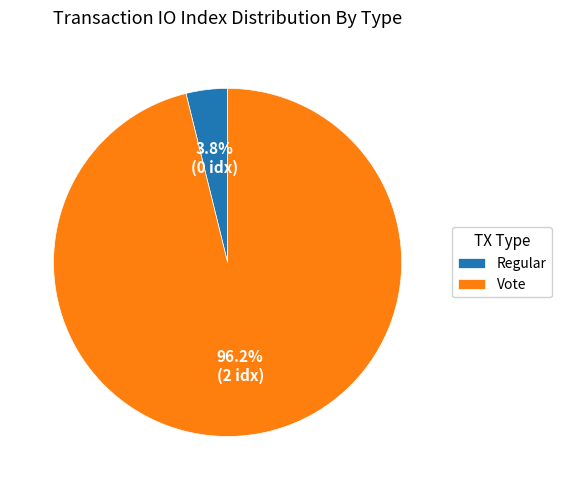

To the nearest percent, what is the difference between the Vote and Regular slice percentages?

92%